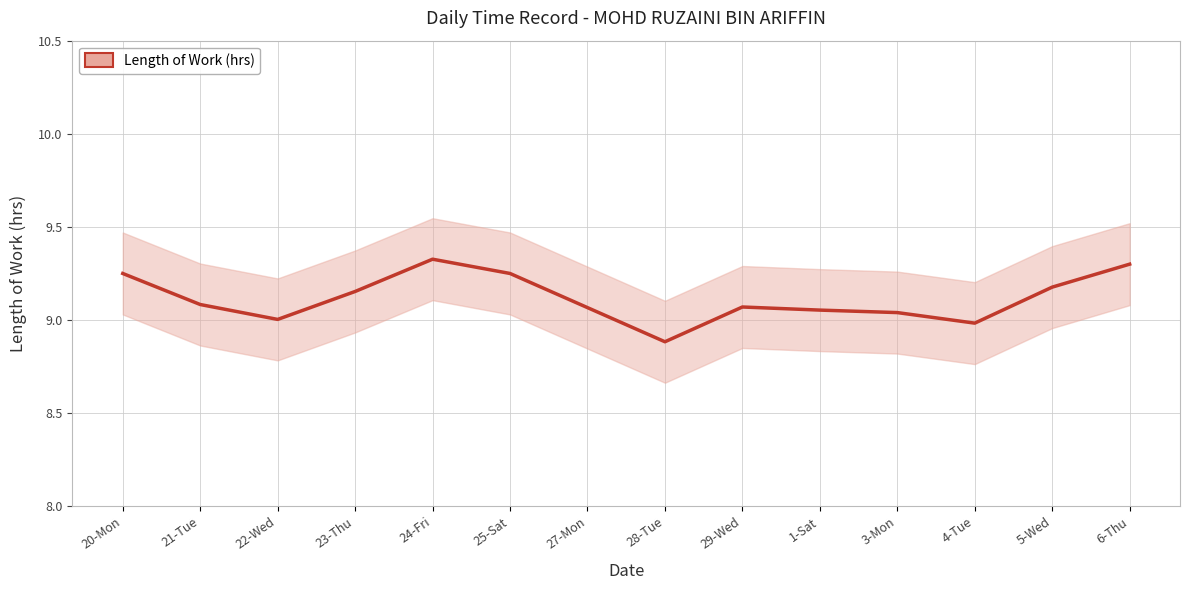

What position from the left is 1-Sat?

10